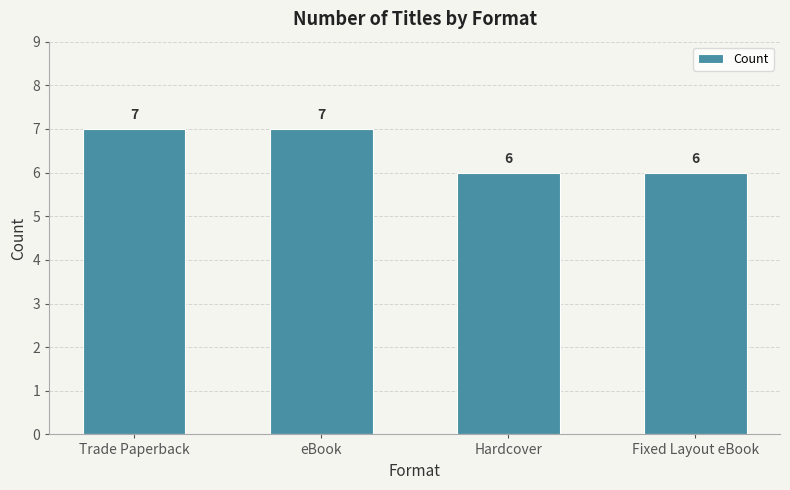

What position from the left is Hardcover?

3